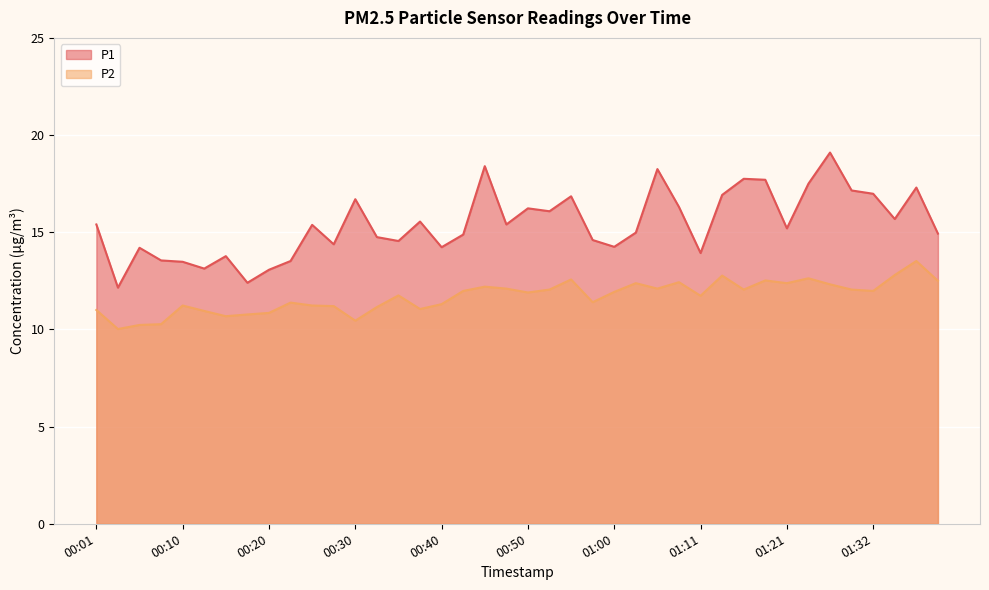

Where is the first local minimum for P2?

00:03